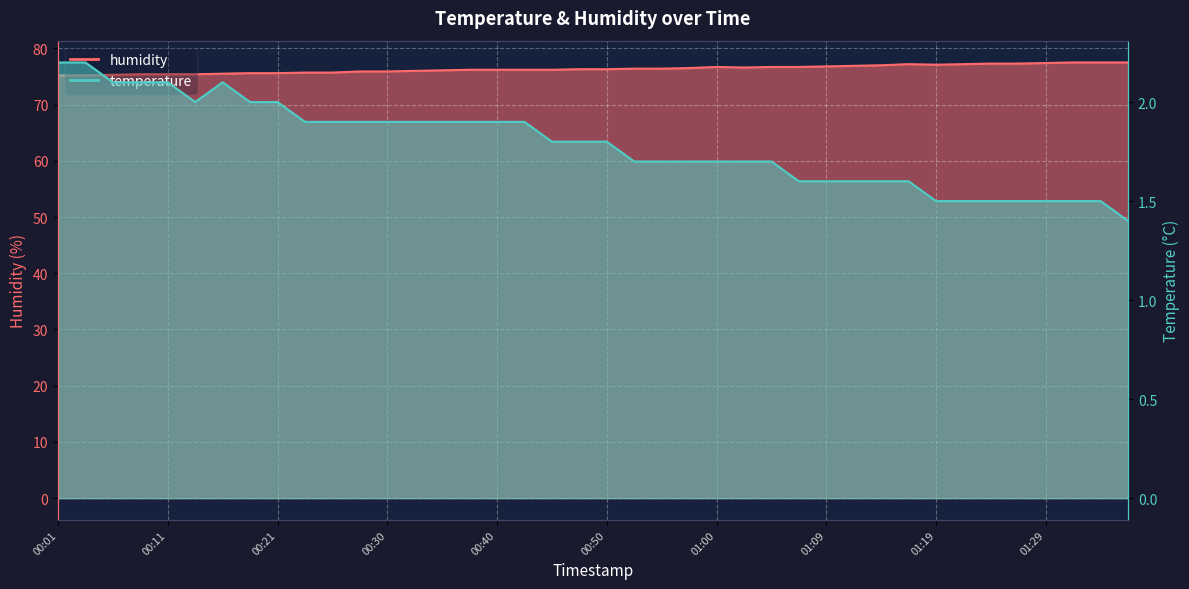

What is the total value across all series at 00:43?

78.1